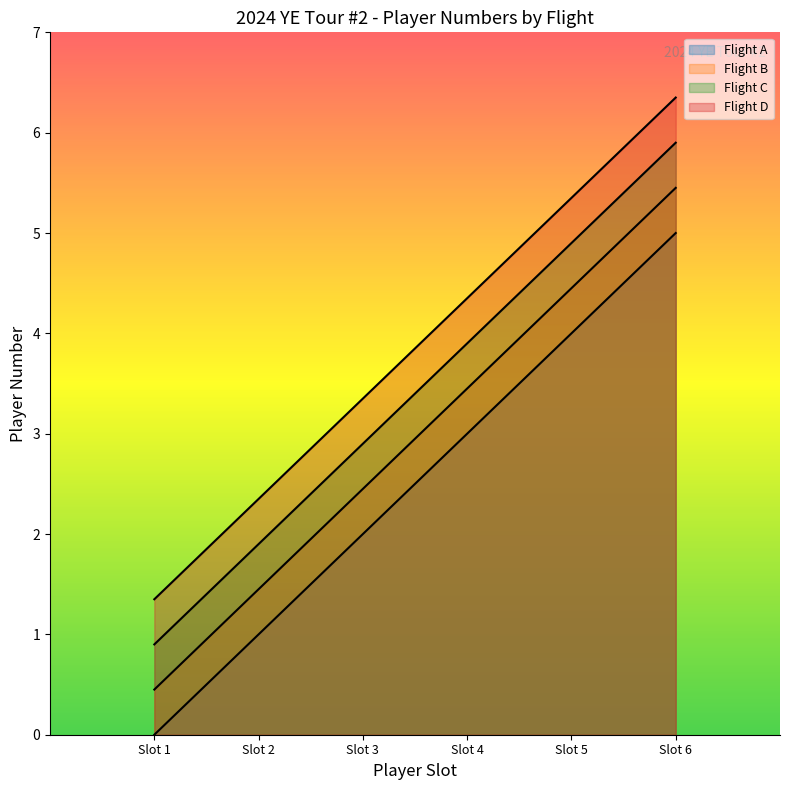

How many lines are shown in the chart?

4